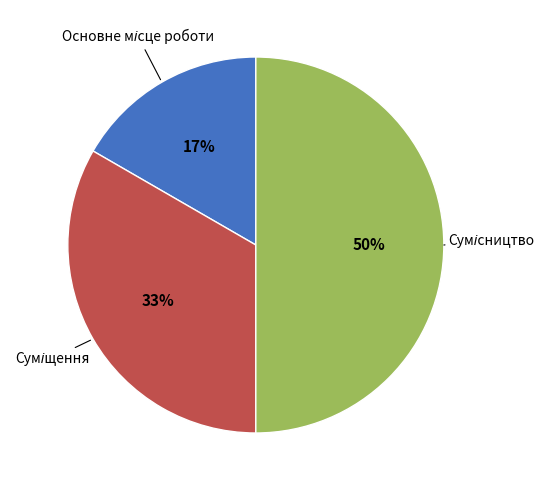

To the nearest percent, what is the difference between the largest and smallest slice percentages?

33%